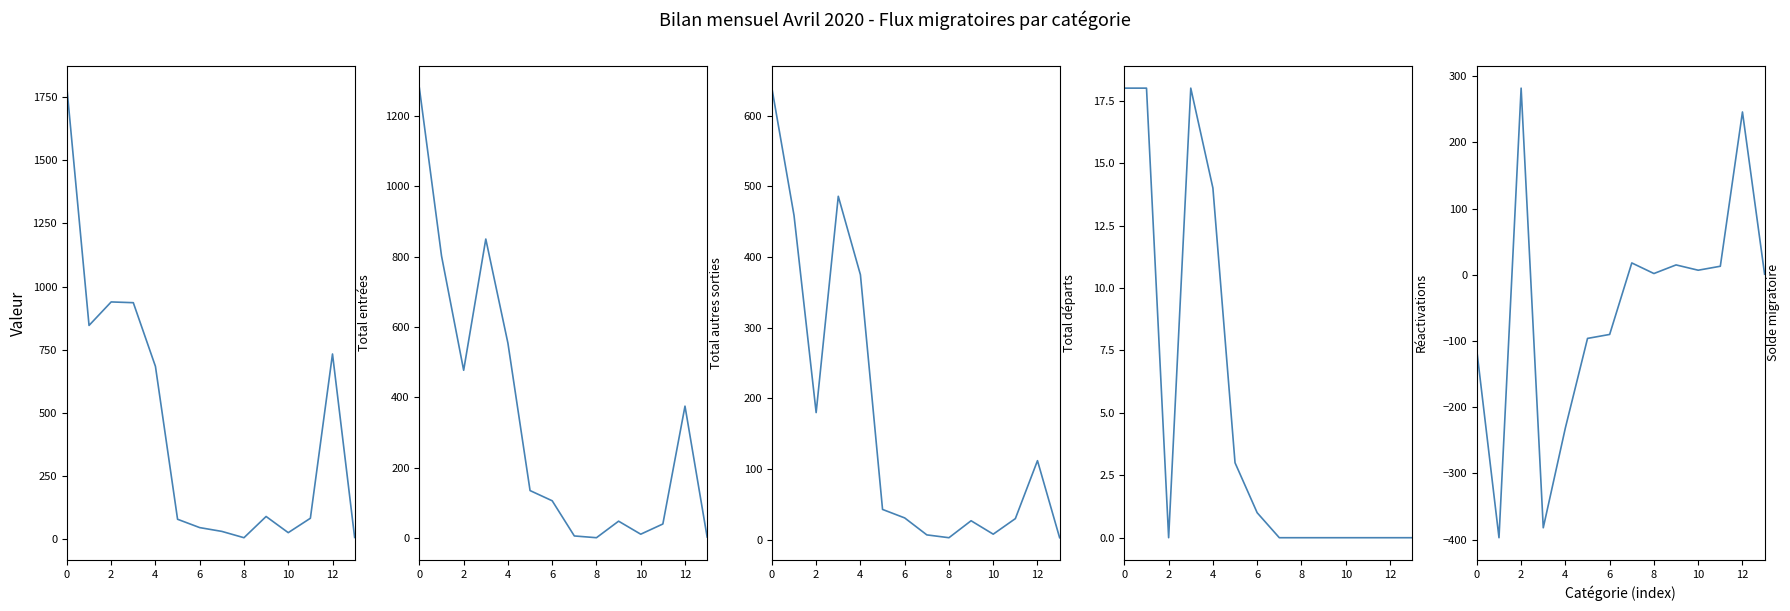

What are all the series names shown in the legend?

col_2 (Total entrées), col_11 (Total autres sorties), col_8 (Total départs), col_7 (Réactivations), col_14 (Solde migratoire)